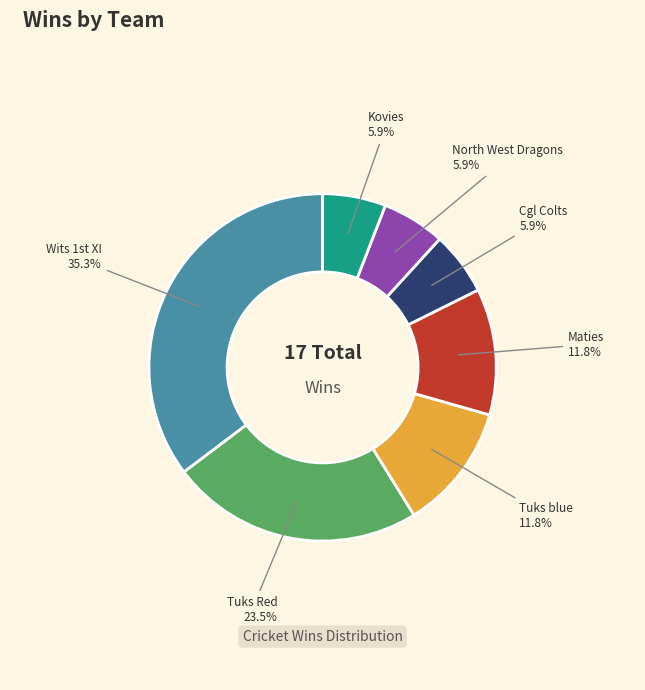

Count the number of slices in the pie.

7